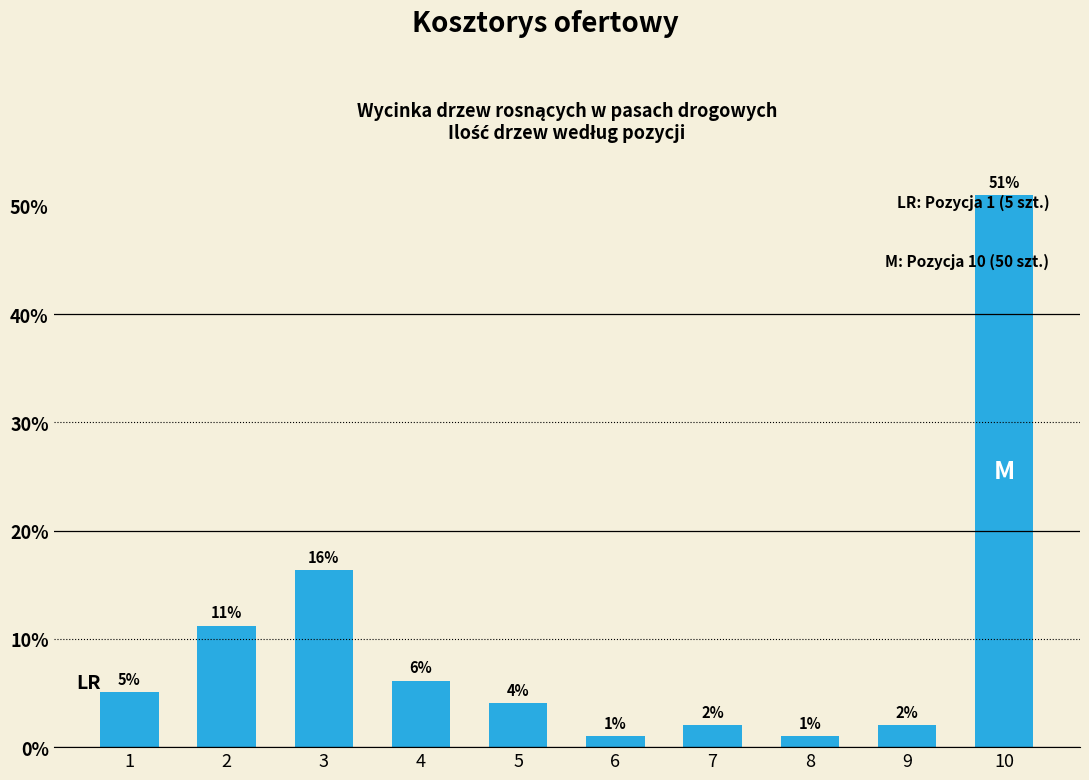

True or false: the data shows 1.0 at 6.

True